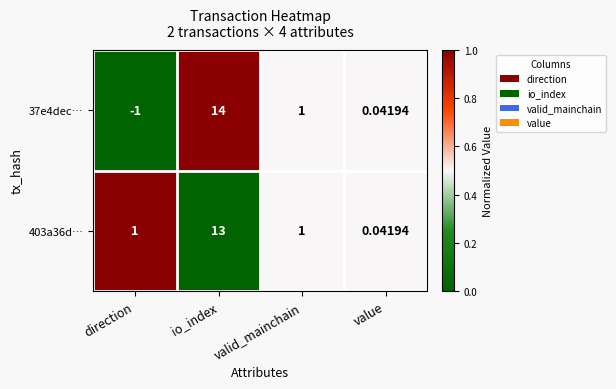

At which label is 37e4dec… closest to 6?

valid_mainchain